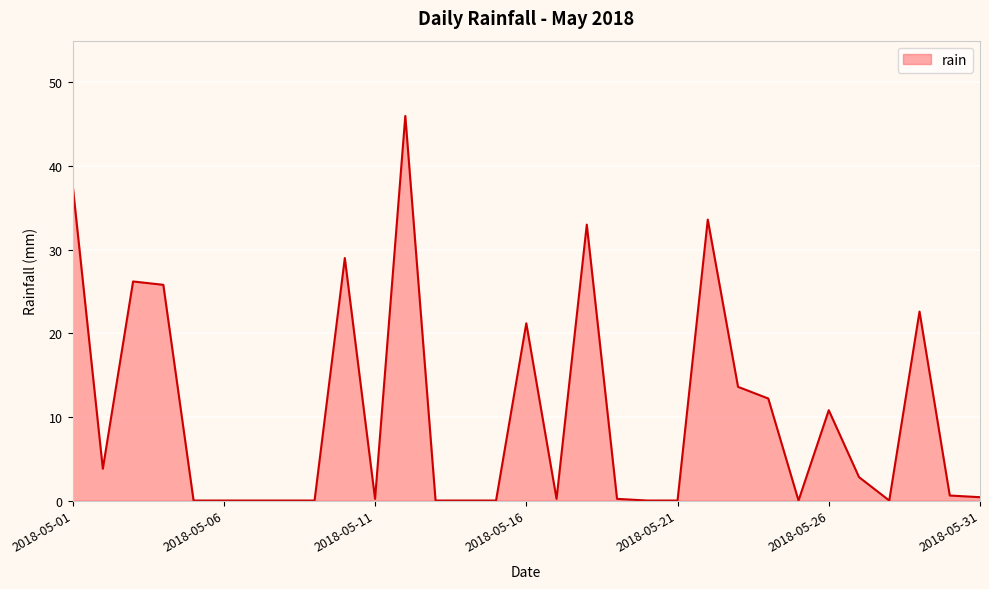

What is the difference between the second highest and minimum values?

37.8